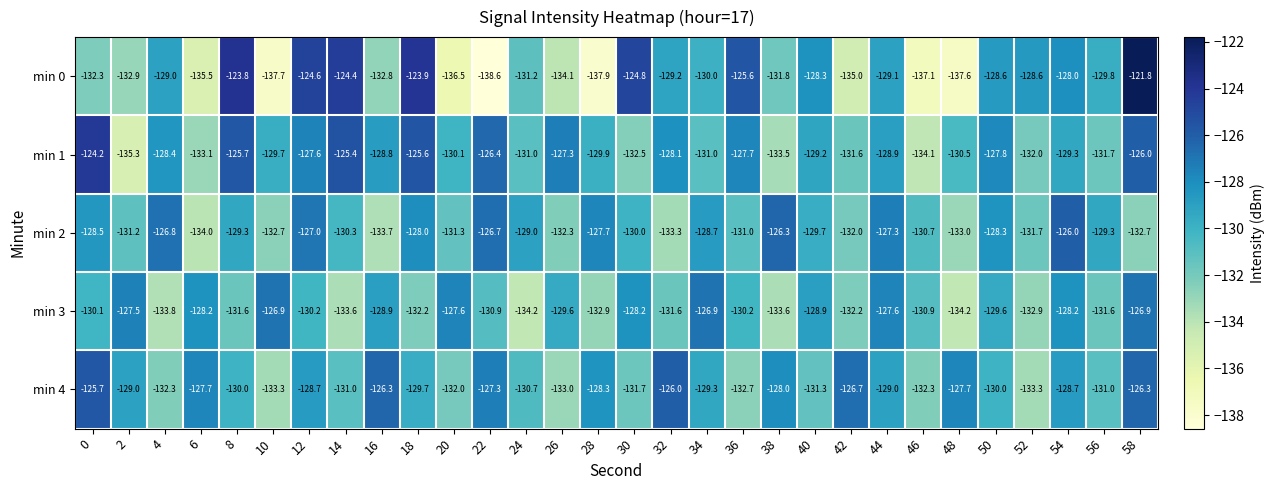

Which series has the largest range (max minus min)?

min 0